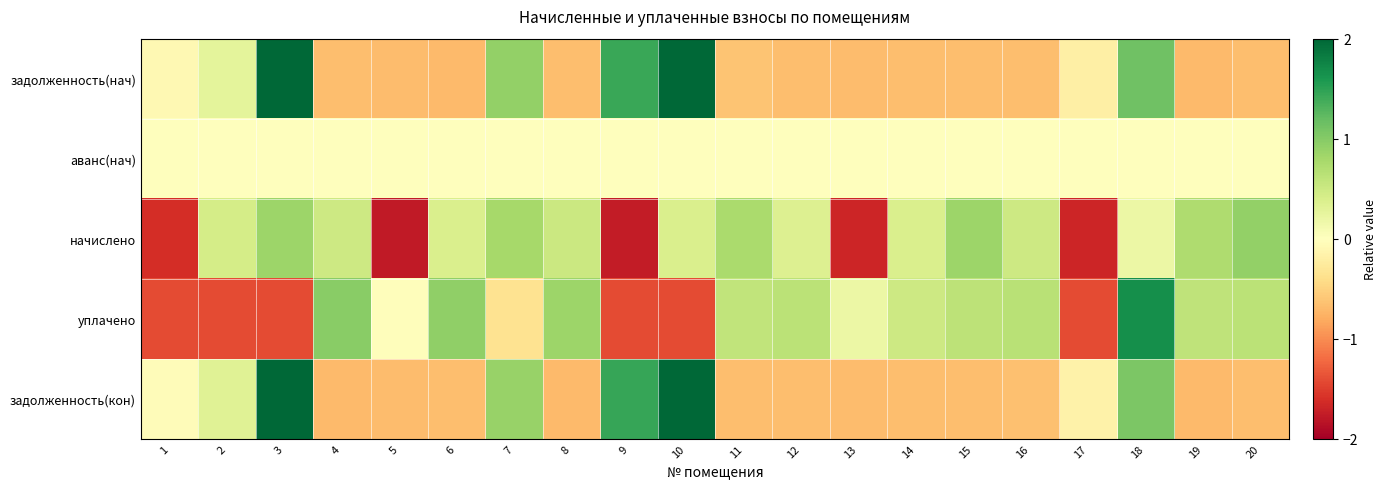

At which category is the sum across all series the highest?

3